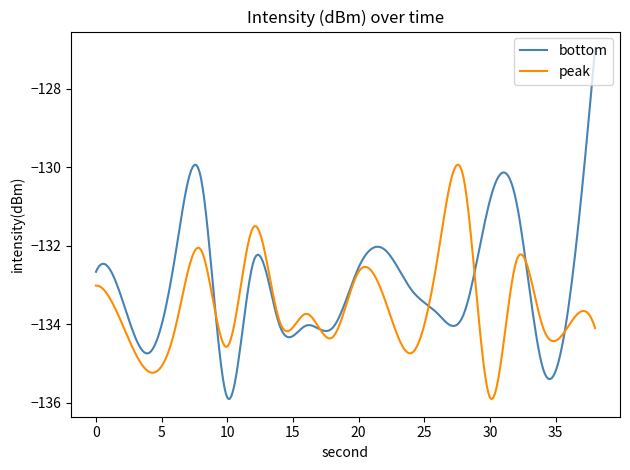

Rank the series by their average value, from highest to lowest.

bottom, peak